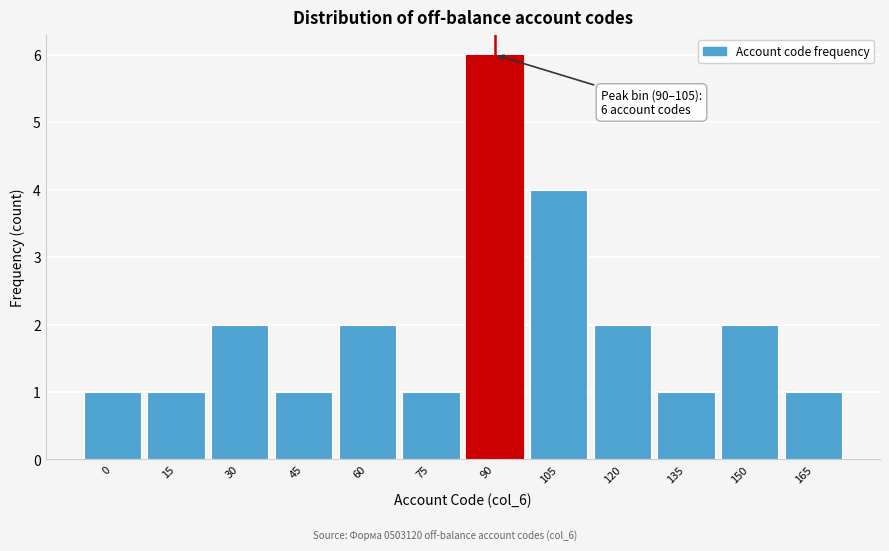

Reading right to left, list all the values displayed in this chart.

1	2	1	2	4	6	1	2	1	2	1	1